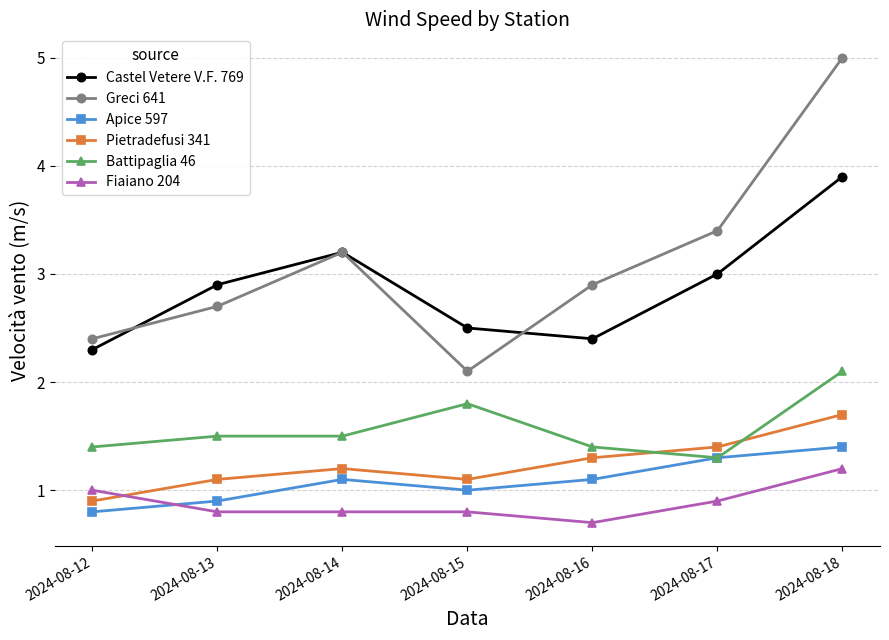

True or false: Pietradefusi 341 has more than 1 points higher than both neighbors.

False